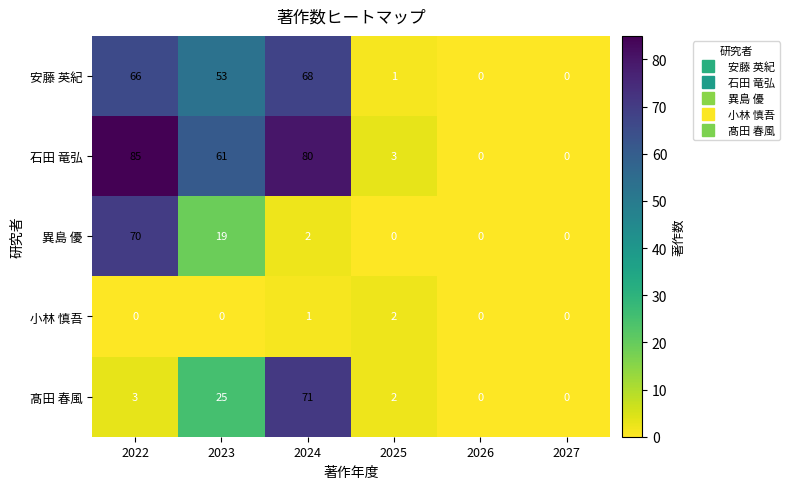

Reading right to left, what are all the values shown in this chart?

安藤 英紀: 0	0	1	68	53	66
石田 竜弘: 0	0	3	80	61	85
異島 優: 0	0	0	2	19	70
小林 慎吾: 0	0	2	1	0	0
髙田 春風: 0	0	2	71	25	3